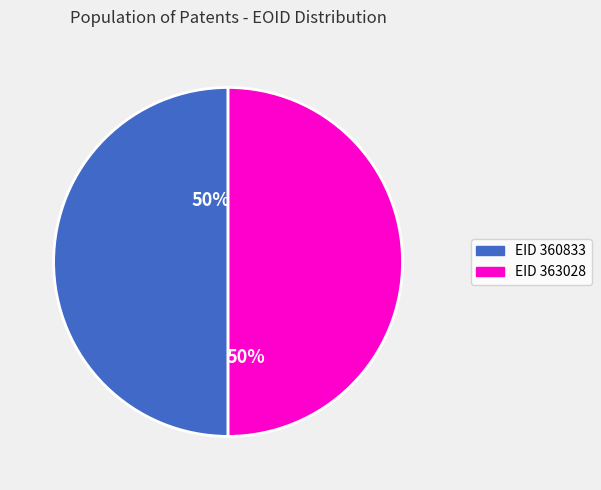

To the nearest percent, what is the average slice percentage?

50%